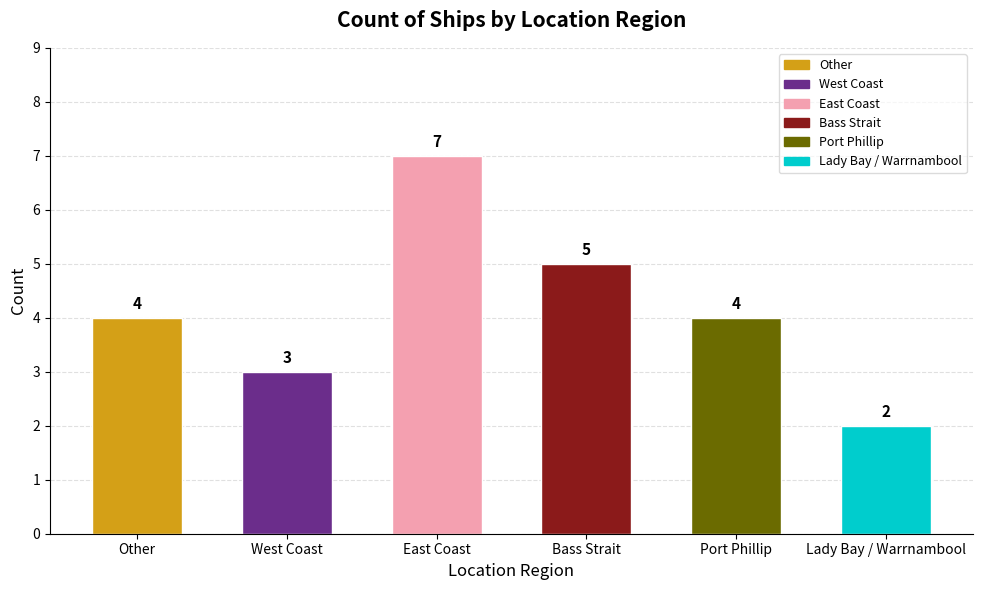

What is the label of the 3rd bar from the right?

Bass Strait